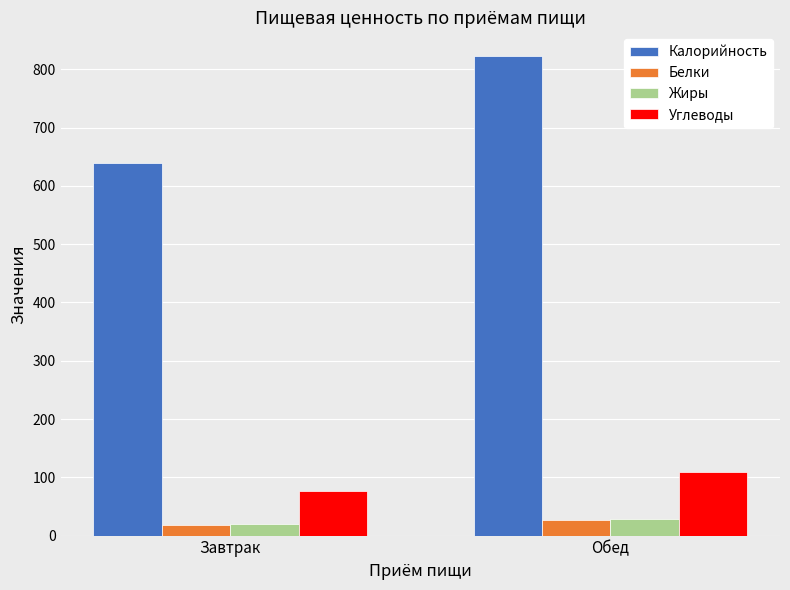

What is the average value of the Белки series?

22.0